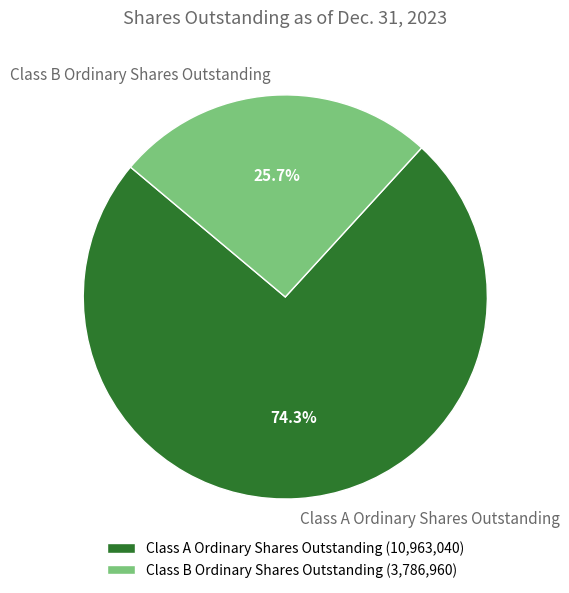

To the nearest percent, what percentage of the pie is Class B Ordinary Shares Outstanding?

26%